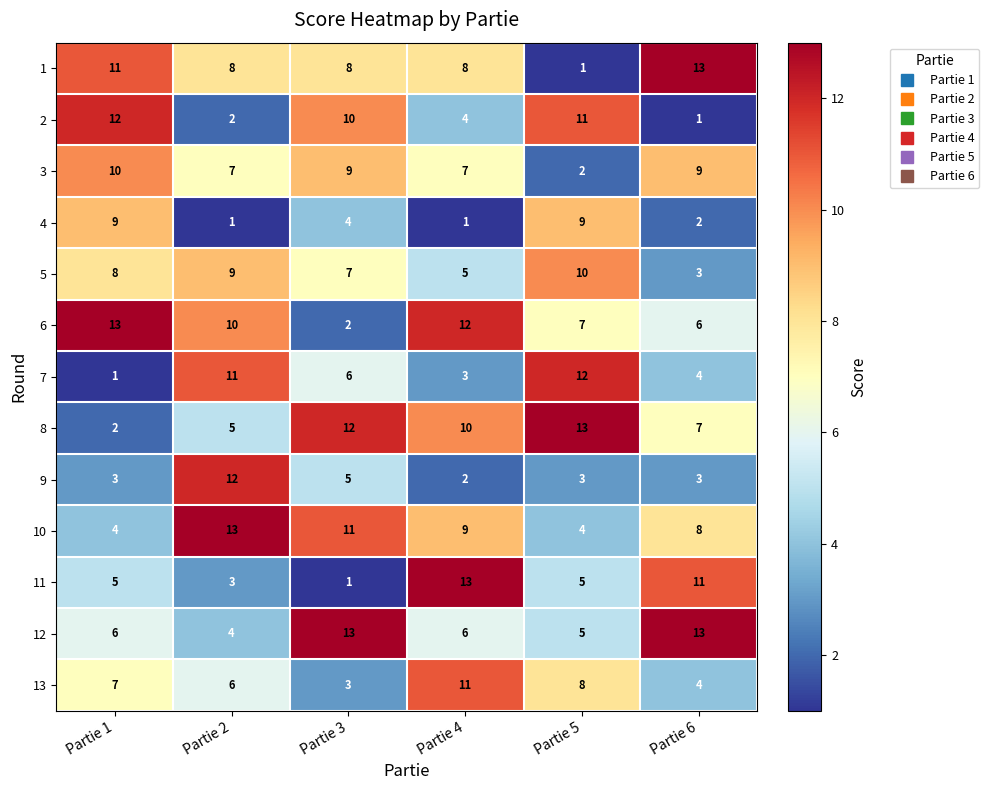

Which series changed the most between Partie 1 and Partie 6?

2